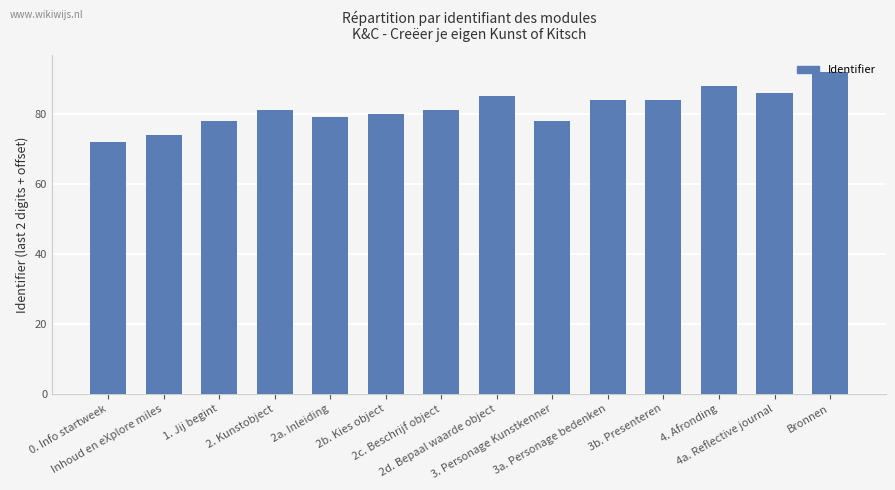

What is the minimum value shown in the chart?

72